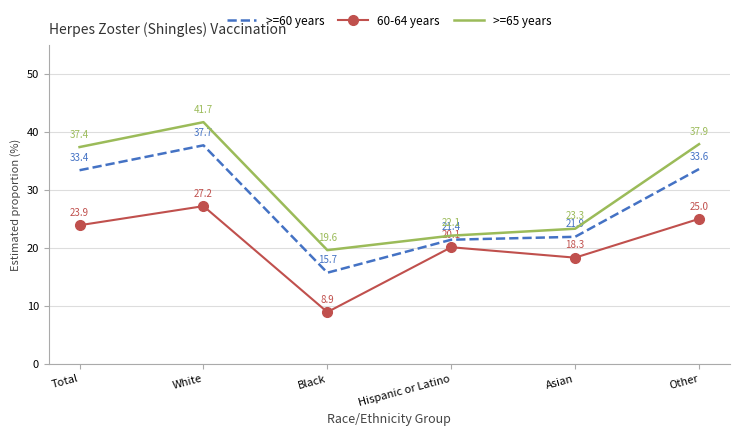

Is the value of >=65 years at Other greater than the value of >=60 years at White?

Yes